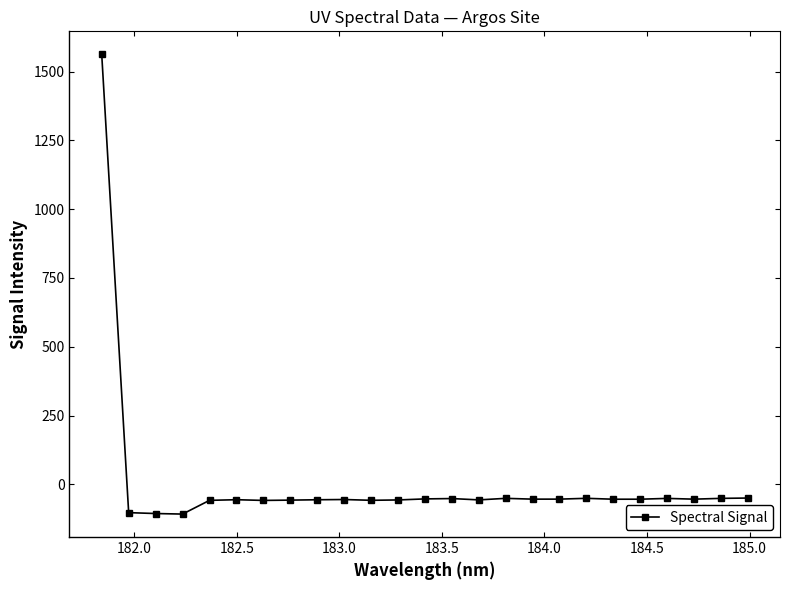

What is the value of the 9th point from the left?

-56.0